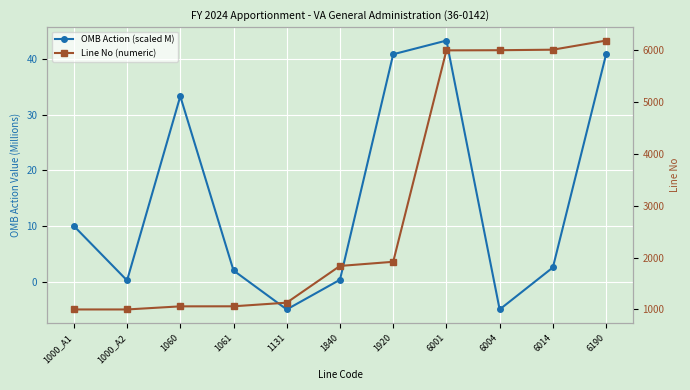

What is the sum of the Line No (numeric) values at 1131 and 1840?

2971.0